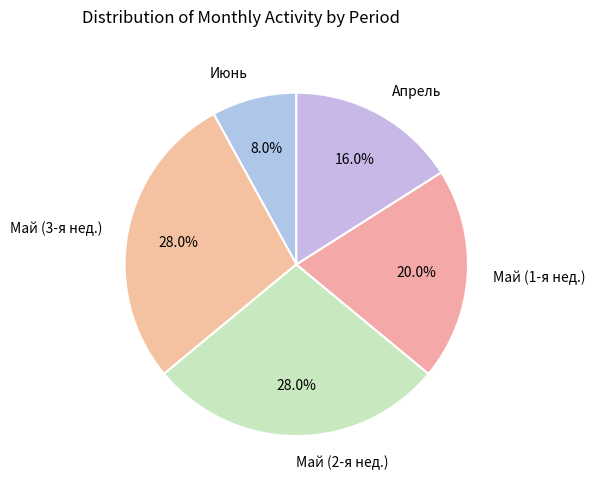

Do Май (3-я нед.) and Май (2-я нед.) together represent more than half of the pie?

Yes